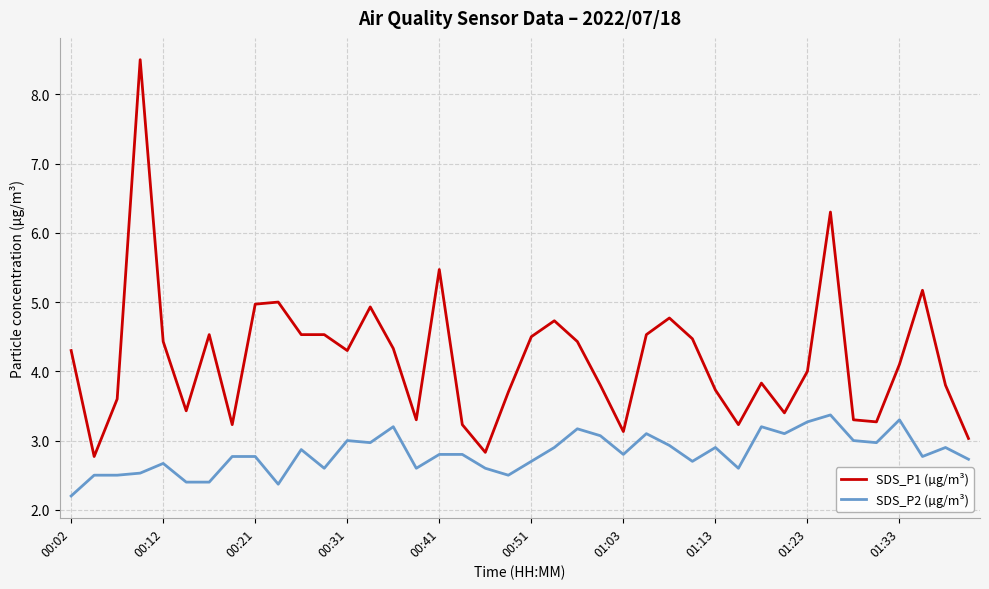

What is the maximum value shown in the chart?

8.5